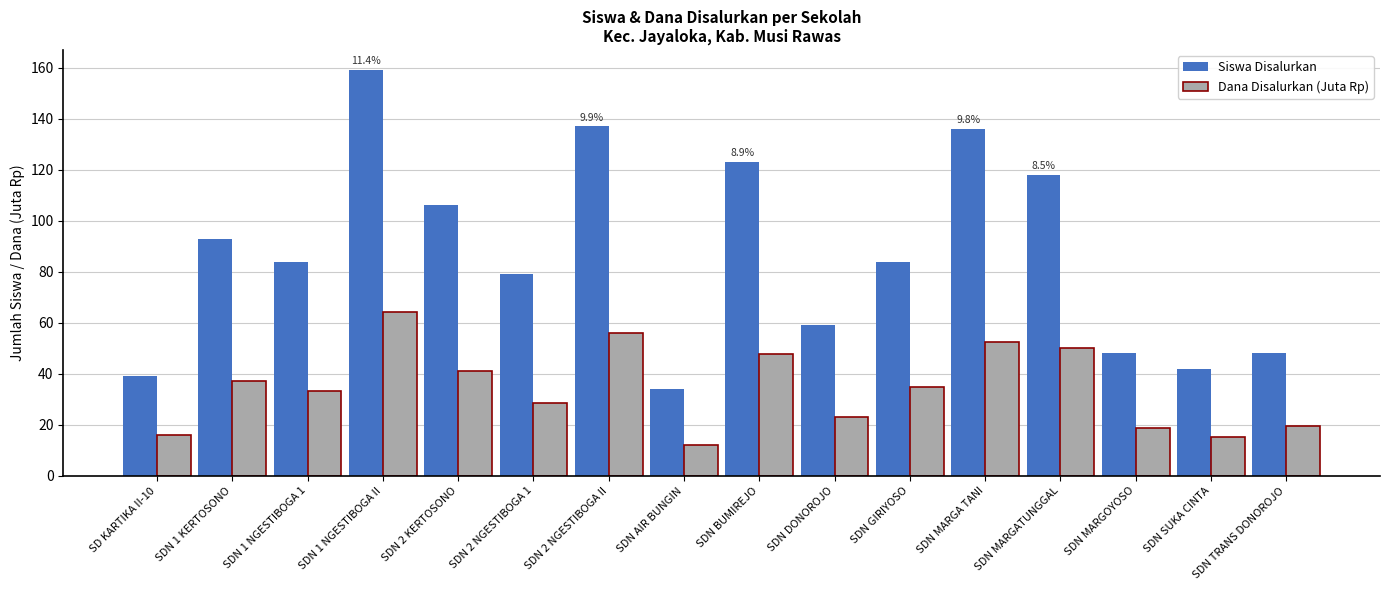

What is the smallest value displayed?

11.9